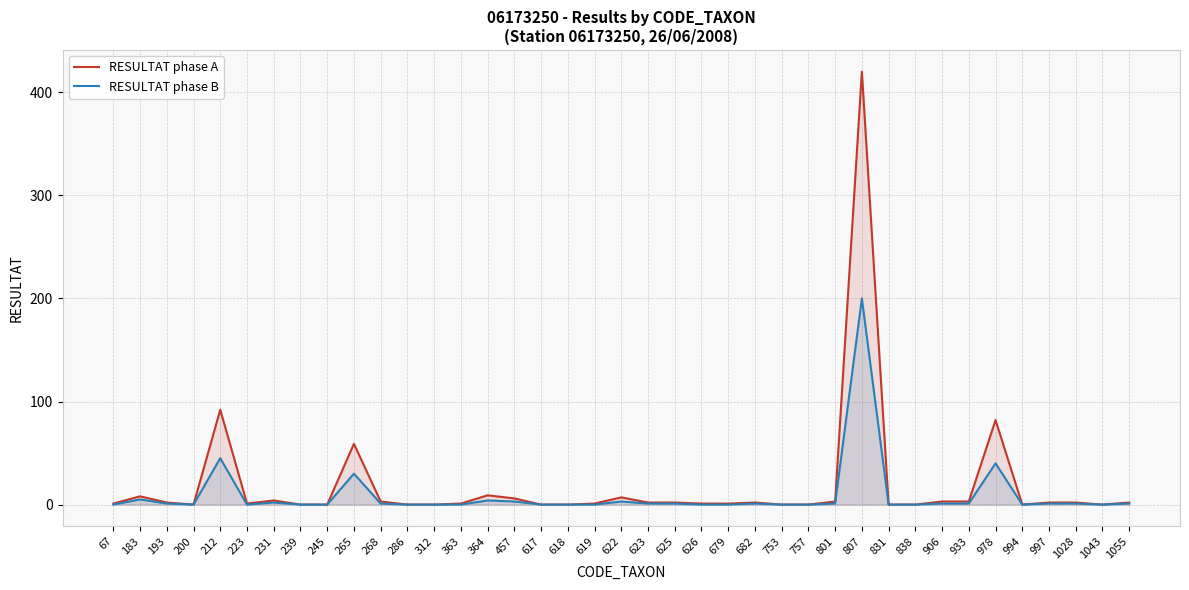

Rank the series by their average value, from highest to lowest.

RESULTAT phase A, RESULTAT phase B